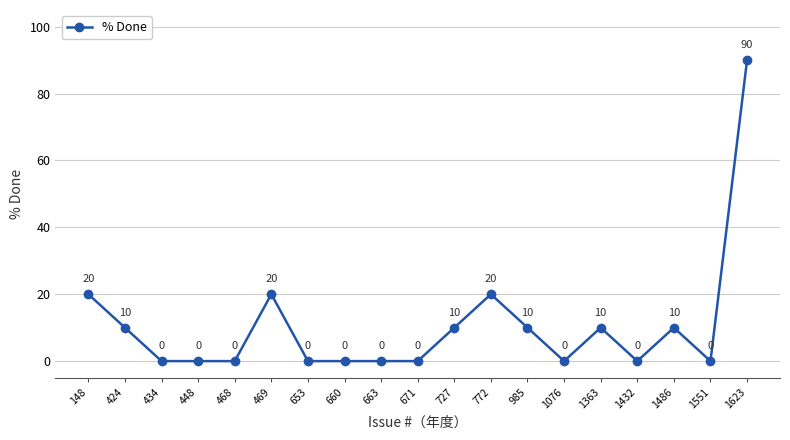

What is the difference between the maximum and minimum values?

90